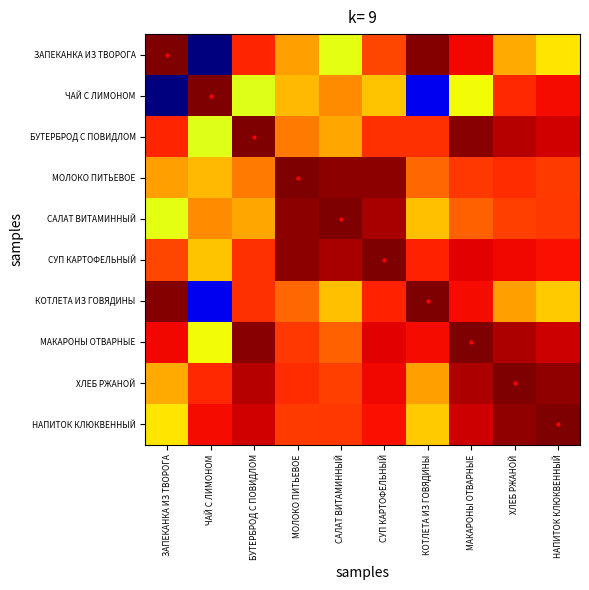

Reading left to right, what are all the values shown in this chart?

ЗАПЕКАНКА ИЗ ТВОРОГА: ЗАПЕКАНКА ИЗ ТВОРОГА=1.0	ЧАЙ С ЛИМОНОМ=-9.2	БУТЕРБРОД С ПОВИДЛОМ=-0.3	МОЛОКО ПИТЬЕВОЕ=-1.6	САЛАТ ВИТАМИННЫЙ=-2.8	СУП КАРТОФЕЛЬНЫЙ=-0.7	КОТЛЕТА ИЗ ГОВЯДИНЫ=0.9	МАКАРОНЫ ОТВАРНЫЕ=-0.0	ХЛЕБ РЖАНОЙ=-1.8	НАПИТОК КЛЮКВЕННЫЙ=-2.4
ЧАЙ С ЛИМОНОМ: ЗАПЕКАНКА ИЗ ТВОРОГА=-9.2	ЧАЙ С ЛИМОНОМ=1.0	БУТЕРБРОД С ПОВИДЛОМ=-2.9	МОЛОКО ПИТЬЕВОЕ=-1.9	САЛАТ ВИТАМИННЫЙ=-1.5	СУП КАРТОФЕЛЬНЫЙ=-2.0	КОТЛЕТА ИЗ ГОВЯДИНЫ=-8.2	МАКАРОНЫ ОТВАРНЫЕ=-2.6	ХЛЕБ РЖАНОЙ=-0.4	НАПИТОК КЛЮКВЕННЫЙ=-0.1
БУТЕРБРОД С ПОВИДЛОМ: ЗАПЕКАНКА ИЗ ТВОРОГА=-0.3	ЧАЙ С ЛИМОНОМ=-2.9	БУТЕРБРОД С ПОВИДЛОМ=1.0	МОЛОКО ПИТЬЕВОЕ=-1.3	САЛАТ ВИТАМИННЫЙ=-1.7	СУП КАРТОФЕЛЬНЫЙ=-0.5	КОТЛЕТА ИЗ ГОВЯДИНЫ=-0.4	МАКАРОНЫ ОТВАРНЫЕ=0.9	ХЛЕБ РЖАНОЙ=0.5	НАПИТОК КЛЮКВЕННЫЙ=0.3
МОЛОКО ПИТЬЕВОЕ: ЗАПЕКАНКА ИЗ ТВОРОГА=-1.6	ЧАЙ С ЛИМОНОМ=-1.9	БУТЕРБРОД С ПОВИДЛОМ=-1.3	МОЛОКО ПИТЬЕВОЕ=1.0	САЛАТ ВИТАМИННЫЙ=0.8	СУП КАРТОФЕЛЬНЫЙ=0.9	КОТЛЕТА ИЗ ГОВЯДИНЫ=-1.1	МАКАРОНЫ ОТВАРНЫЕ=-0.5	ХЛЕБ РЖАНОЙ=-0.4	НАПИТОК КЛЮКВЕННЫЙ=-0.6
САЛАТ ВИТАМИННЫЙ: ЗАПЕКАНКА ИЗ ТВОРОГА=-2.8	ЧАЙ С ЛИМОНОМ=-1.5	БУТЕРБРОД С ПОВИДЛОМ=-1.7	МОЛОКО ПИТЬЕВОЕ=0.8	САЛАТ ВИТАМИННЫЙ=1.0	СУП КАРТОФЕЛЬНЫЙ=0.6	КОТЛЕТА ИЗ ГОВЯДИНЫ=-2.0	МАКАРОНЫ ОТВАРНЫЕ=-1.0	ХЛЕБ РЖАНОЙ=-0.6	НАПИТОК КЛЮКВЕННЫЙ=-0.5
СУП КАРТОФЕЛЬНЫЙ: ЗАПЕКАНКА ИЗ ТВОРОГА=-0.7	ЧАЙ С ЛИМОНОМ=-2.0	БУТЕРБРОД С ПОВИДЛОМ=-0.5	МОЛОКО ПИТЬЕВОЕ=0.9	САЛАТ ВИТАМИННЫЙ=0.6	СУП КАРТОФЕЛЬНЫЙ=1.0	КОТЛЕТА ИЗ ГОВЯДИНЫ=-0.3	МАКАРОНЫ ОТВАРНЫЕ=0.1	ХЛЕБ РЖАНОЙ=-0.0	НАПИТОК КЛЮКВЕННЫЙ=-0.1
КОТЛЕТА ИЗ ГОВЯДИНЫ: ЗАПЕКАНКА ИЗ ТВОРОГА=0.9	ЧАЙ С ЛИМОНОМ=-8.2	БУТЕРБРОД С ПОВИДЛОМ=-0.4	МОЛОКО ПИТЬЕВОЕ=-1.1	САЛАТ ВИТАМИННЫЙ=-2.0	СУП КАРТОФЕЛЬНЫЙ=-0.3	КОТЛЕТА ИЗ ГОВЯДИНЫ=1.0	МАКАРОНЫ ОТВАРНЫЕ=-0.0	ХЛЕБ РЖАНОЙ=-1.6	НАПИТОК КЛЮКВЕННЫЙ=-2.1
МАКАРОНЫ ОТВАРНЫЕ: ЗАПЕКАНКА ИЗ ТВОРОГА=-0.0	ЧАЙ С ЛИМОНОМ=-2.6	БУТЕРБРОД С ПОВИДЛОМ=0.9	МОЛОКО ПИТЬЕВОЕ=-0.5	САЛАТ ВИТАМИННЫЙ=-1.0	СУП КАРТОФЕЛЬНЫЙ=0.1	КОТЛЕТА ИЗ ГОВЯДИНЫ=-0.0	МАКАРОНЫ ОТВАРНЫЕ=1.0	ХЛЕБ РЖАНОЙ=0.6	НАПИТОК КЛЮКВЕННЫЙ=0.3
ХЛЕБ РЖАНОЙ: ЗАПЕКАНКА ИЗ ТВОРОГА=-1.8	ЧАЙ С ЛИМОНОМ=-0.4	БУТЕРБРОД С ПОВИДЛОМ=0.5	МОЛОКО ПИТЬЕВОЕ=-0.4	САЛАТ ВИТАМИННЫЙ=-0.6	СУП КАРТОФЕЛЬНЫЙ=-0.0	КОТЛЕТА ИЗ ГОВЯДИНЫ=-1.6	МАКАРОНЫ ОТВАРНЫЕ=0.6	ХЛЕБ РЖАНОЙ=1.0	НАПИТОК КЛЮКВЕННЫЙ=0.8
НАПИТОК КЛЮКВЕННЫЙ: ЗАПЕКАНКА ИЗ ТВОРОГА=-2.4	ЧАЙ С ЛИМОНОМ=-0.1	БУТЕРБРОД С ПОВИДЛОМ=0.3	МОЛОКО ПИТЬЕВОЕ=-0.6	САЛАТ ВИТАМИННЫЙ=-0.5	СУП КАРТОФЕЛЬНЫЙ=-0.1	КОТЛЕТА ИЗ ГОВЯДИНЫ=-2.1	МАКАРОНЫ ОТВАРНЫЕ=0.3	ХЛЕБ РЖАНОЙ=0.8	НАПИТОК КЛЮКВЕННЫЙ=1.0